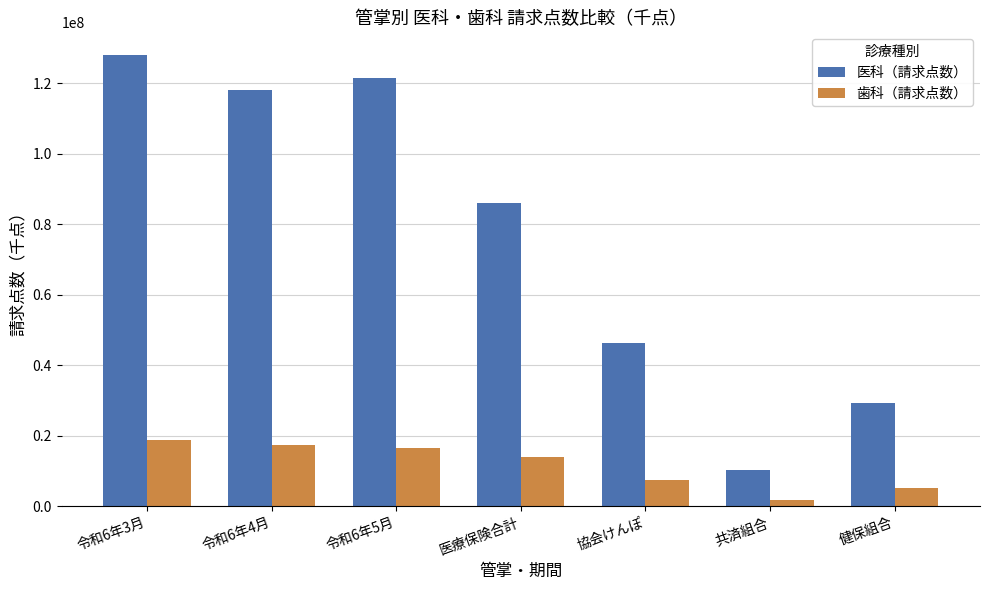

Does the chart contain any negative values?

No